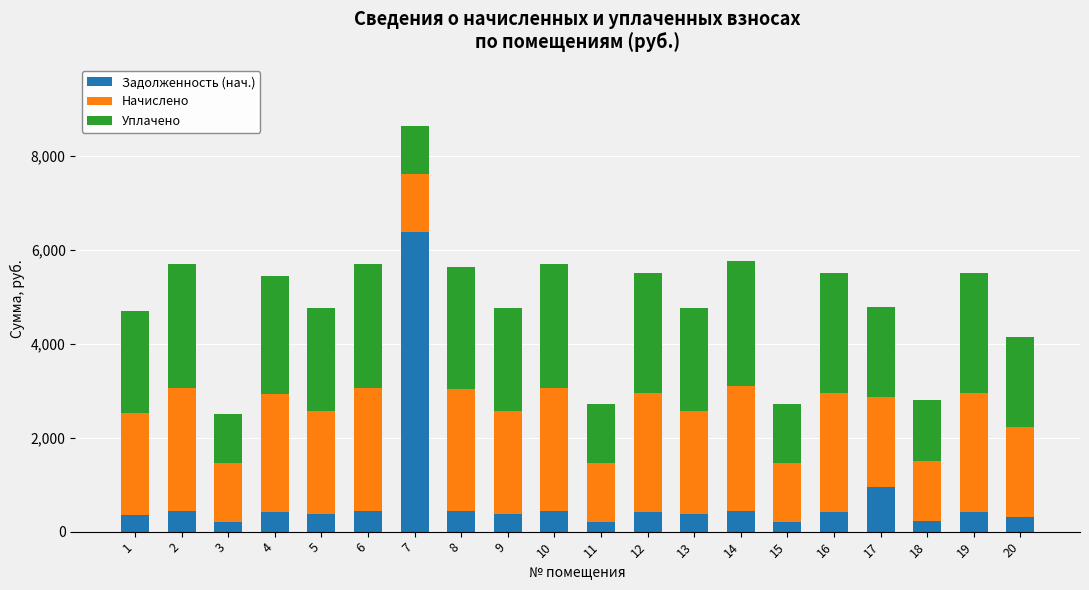

What is the total value across all series at 10?

5700.2